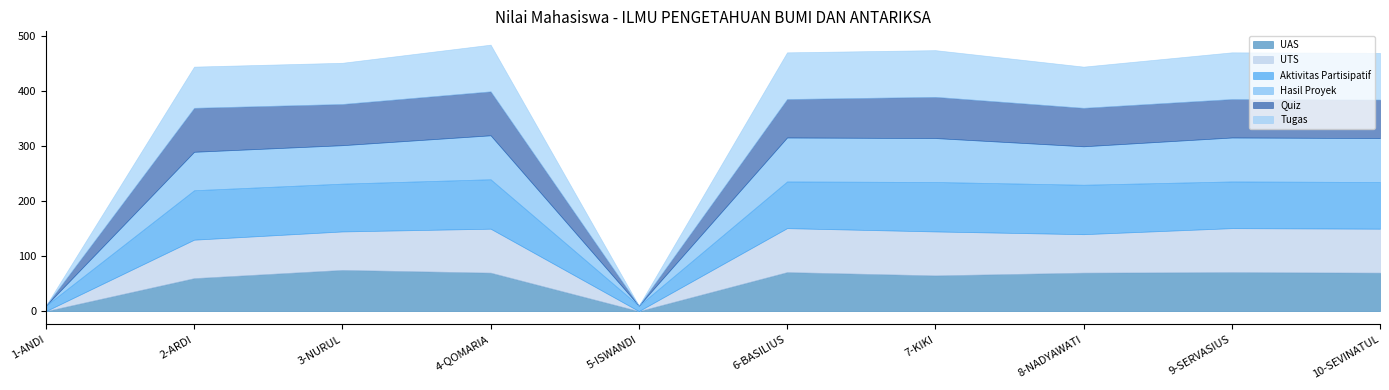

Read the UAS value at 2-ARDI.

60